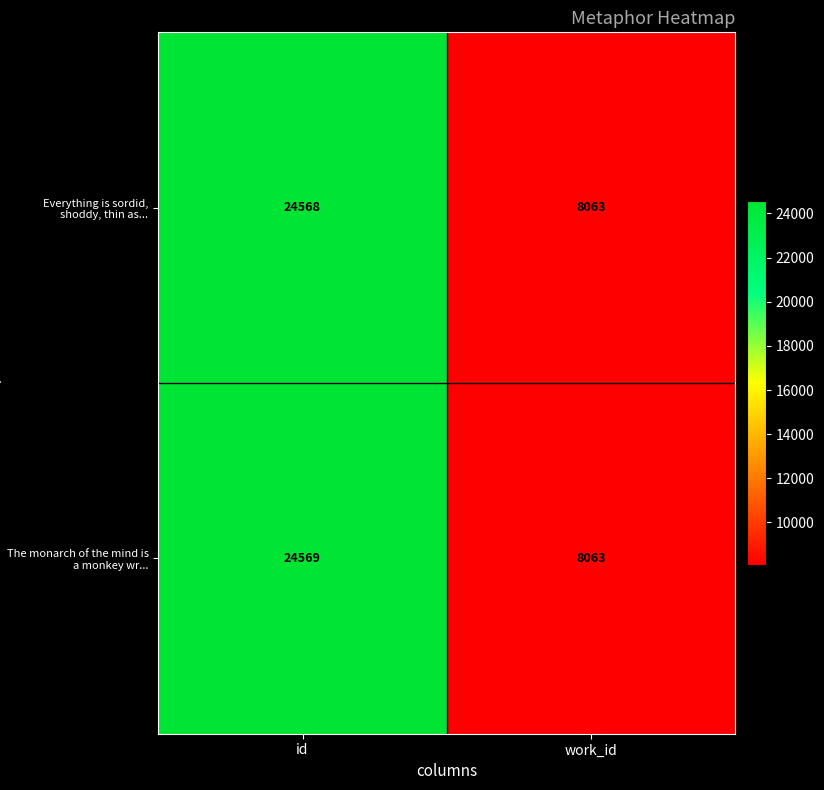

What is the approximate value of The monarch of the mind is a monkey wr... at id, to the nearest 50?

24550